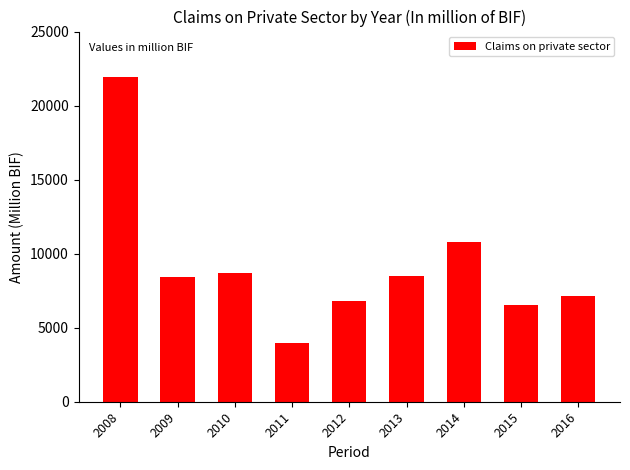

What is the difference between the values at 2009 and 2011?

4430.8